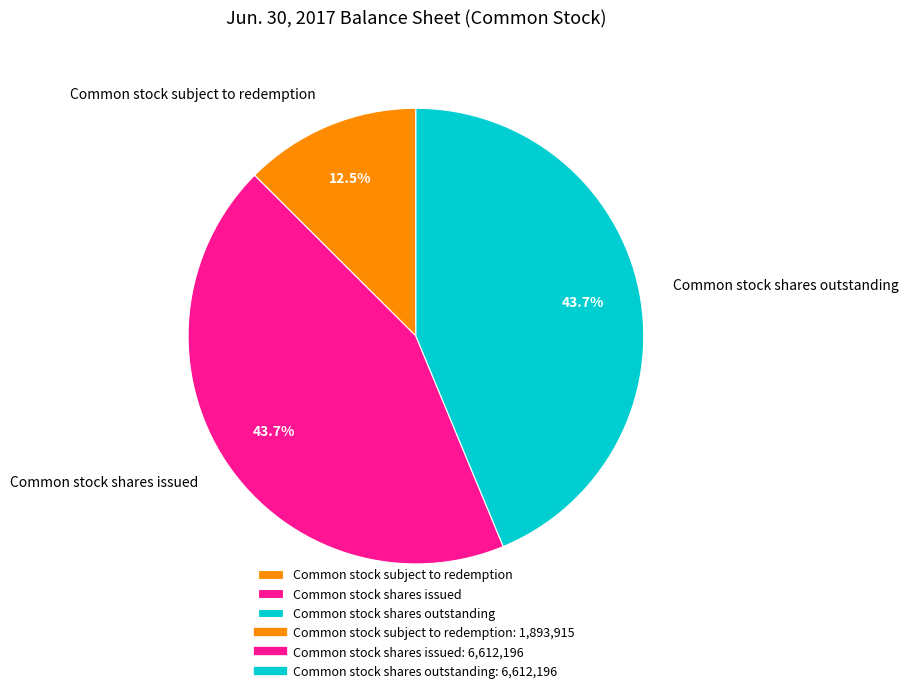

Combined, what portion of the pie is Common stock shares outstanding and Common stock shares issued?

87.5%